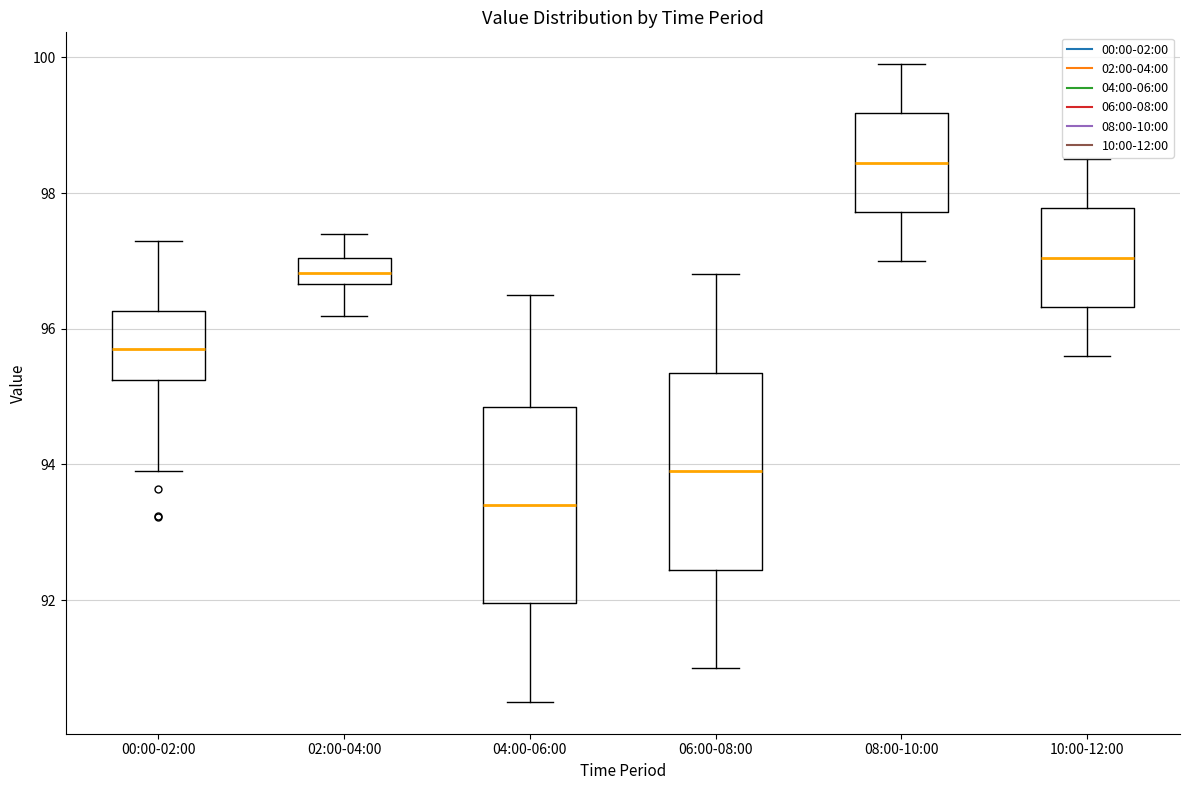

Where does the lower whisker of the box for 02:00-04:00 end on the y-axis? The values are not printed on the chart, so give them approximately, as read against the axis.

96.2